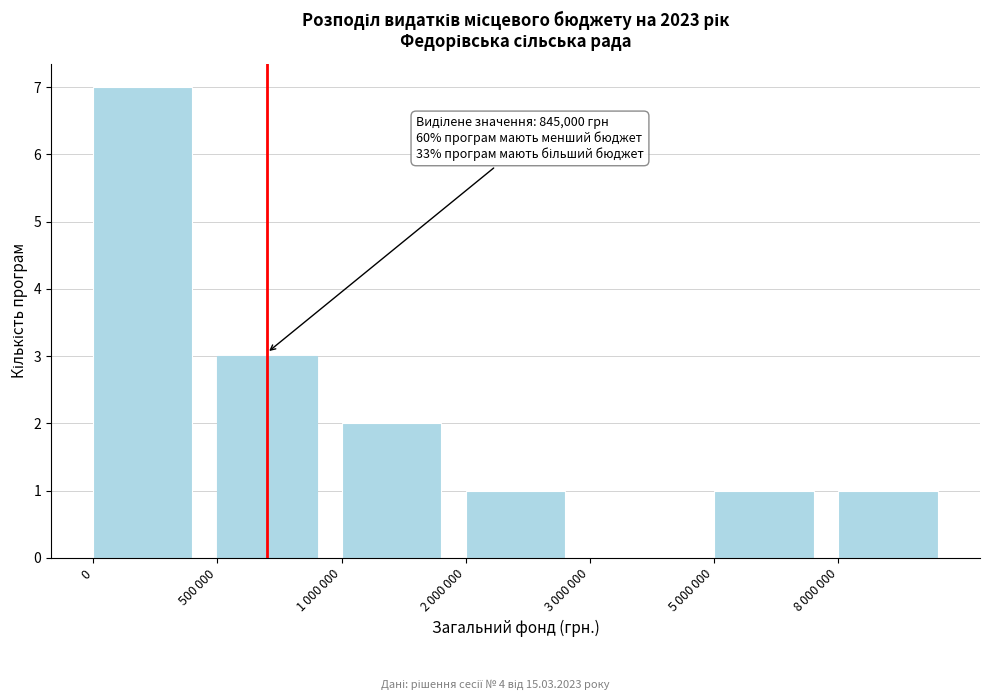

What is the sum of all values?

15